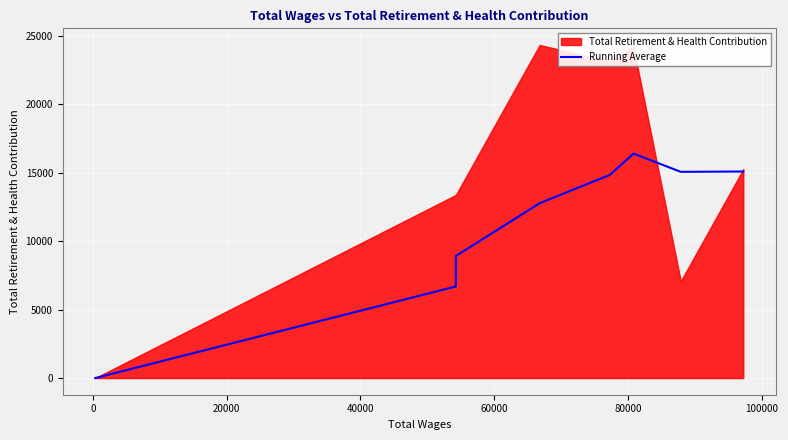

What is the maximum value for Running Average?

16386.0